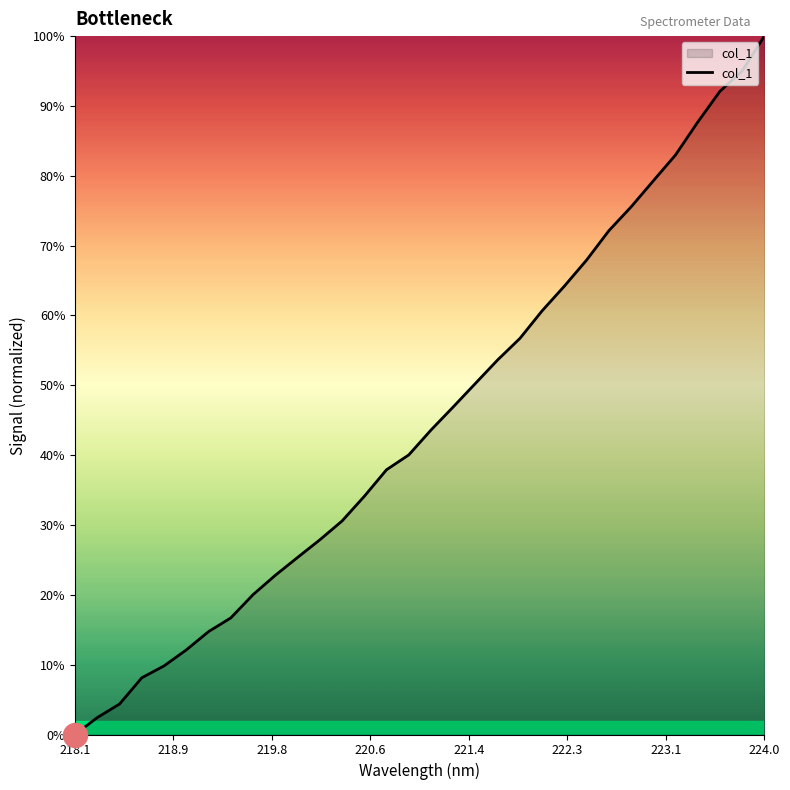

What is the maximum value shown in the chart?

100.0